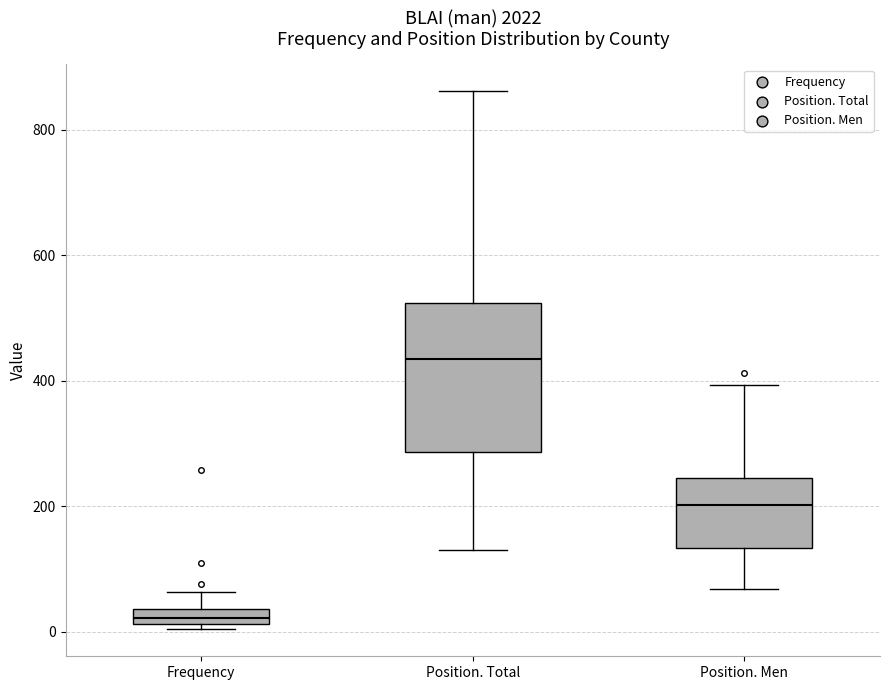

Which box has the highest median line?

Position. Total